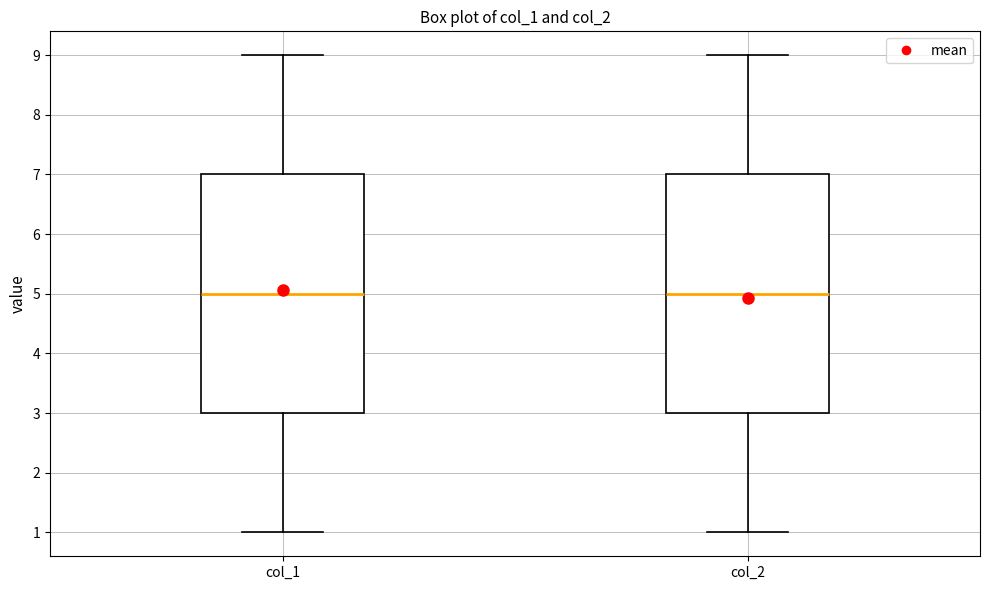

Reading left to right, read every box against the y-axis: the position of its median line, the range the box covers, and the ends of its whiskers. The values are not printed on the chart, so give them approximately, as read against the axis.

col_1: median 5, box 3 to 7, whiskers 1 to 9
col_2: median 5, box 3 to 7, whiskers 1 to 9